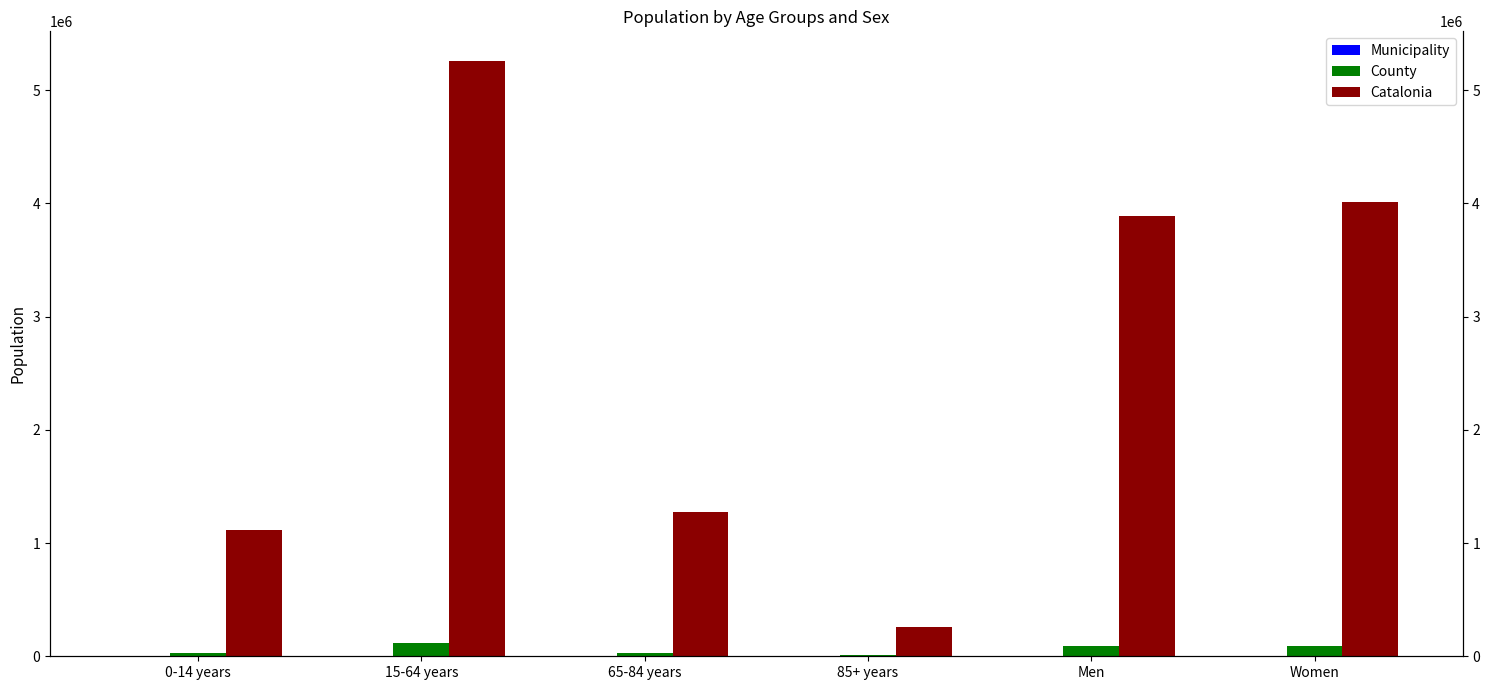

The County series shows 4017 at 85+ years. True or false?

False